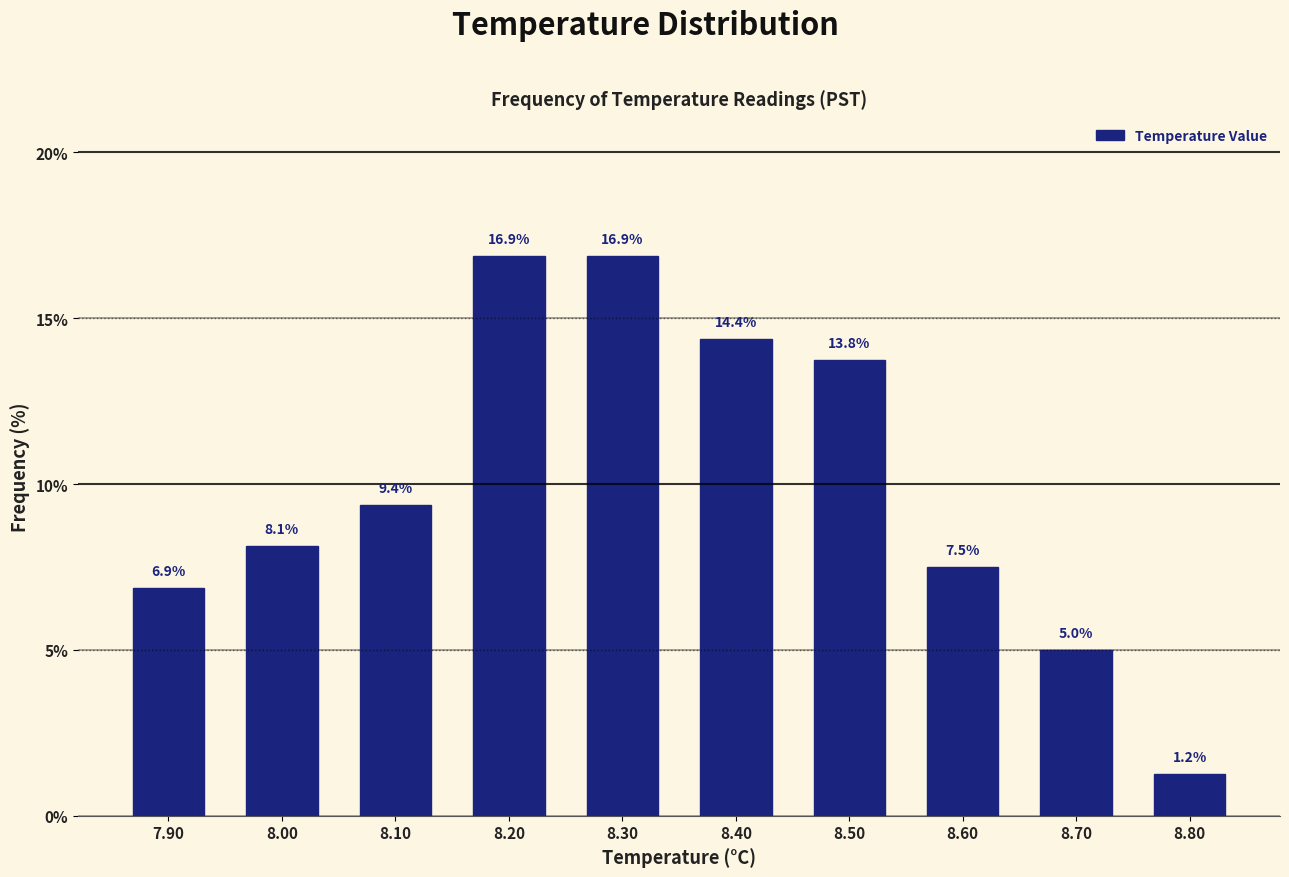

What is the height of the bar covering 7.85 to 7.95 on the x-axis?

6.9